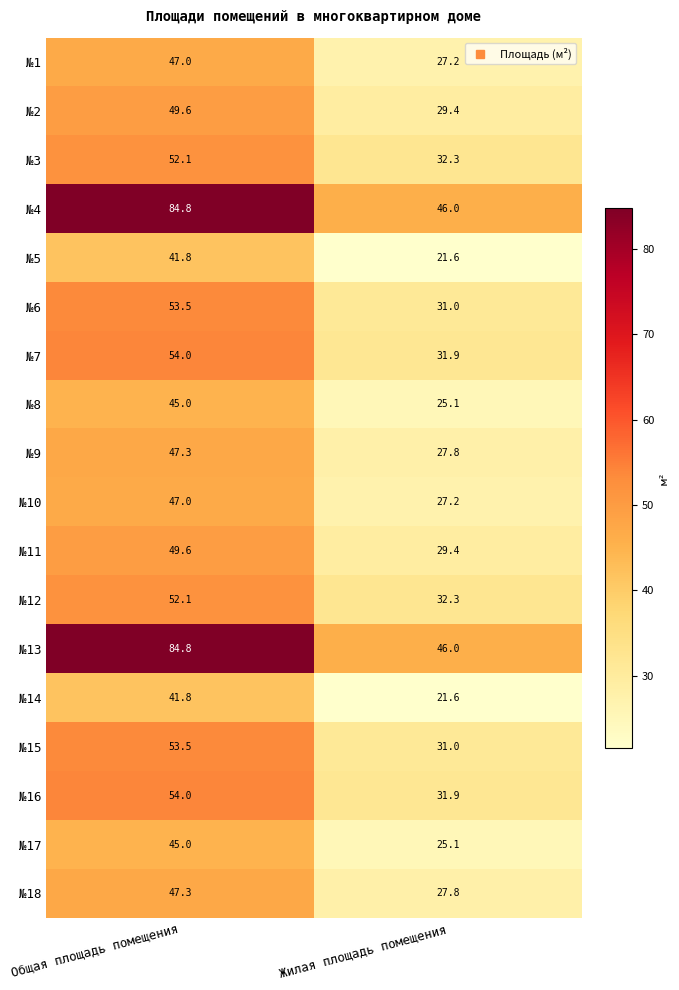

What is the average value of the №3 series?

42.2